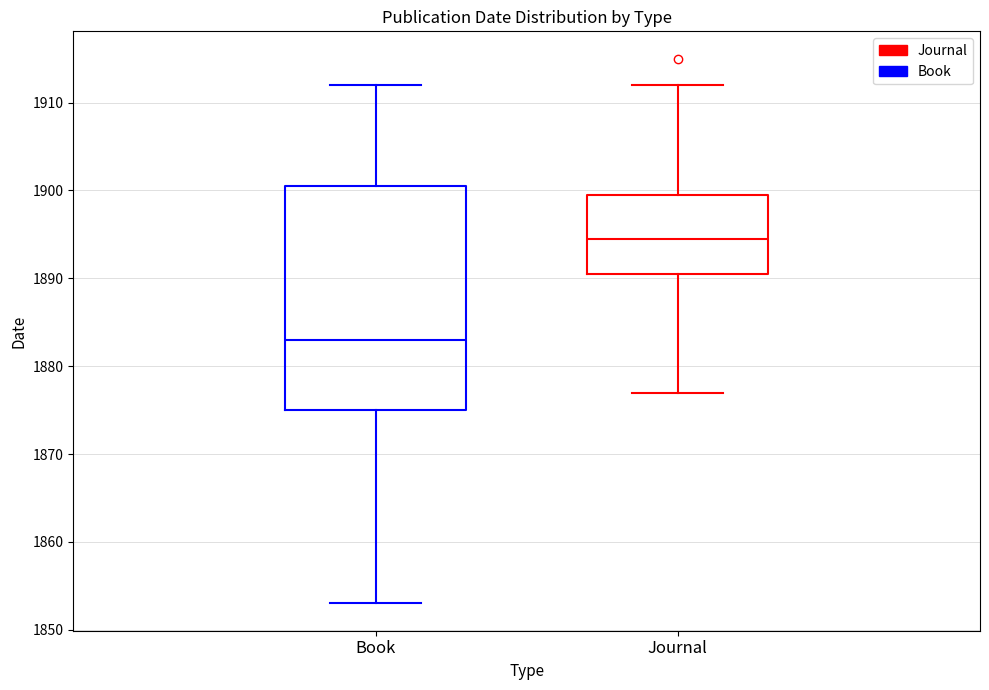

Reading left to right, transcribe this box plot: for each box, give where its median line is, the range the box spans, and where its two whiskers end, as read against the y-axis. The values are not printed on the chart, so give them approximately, as read against the axis.

Book: median 1883, box 1875 to 1901, whiskers 1853 to 1912
Journal: median 1895, box 1891 to 1900, whiskers 1877 to 1912